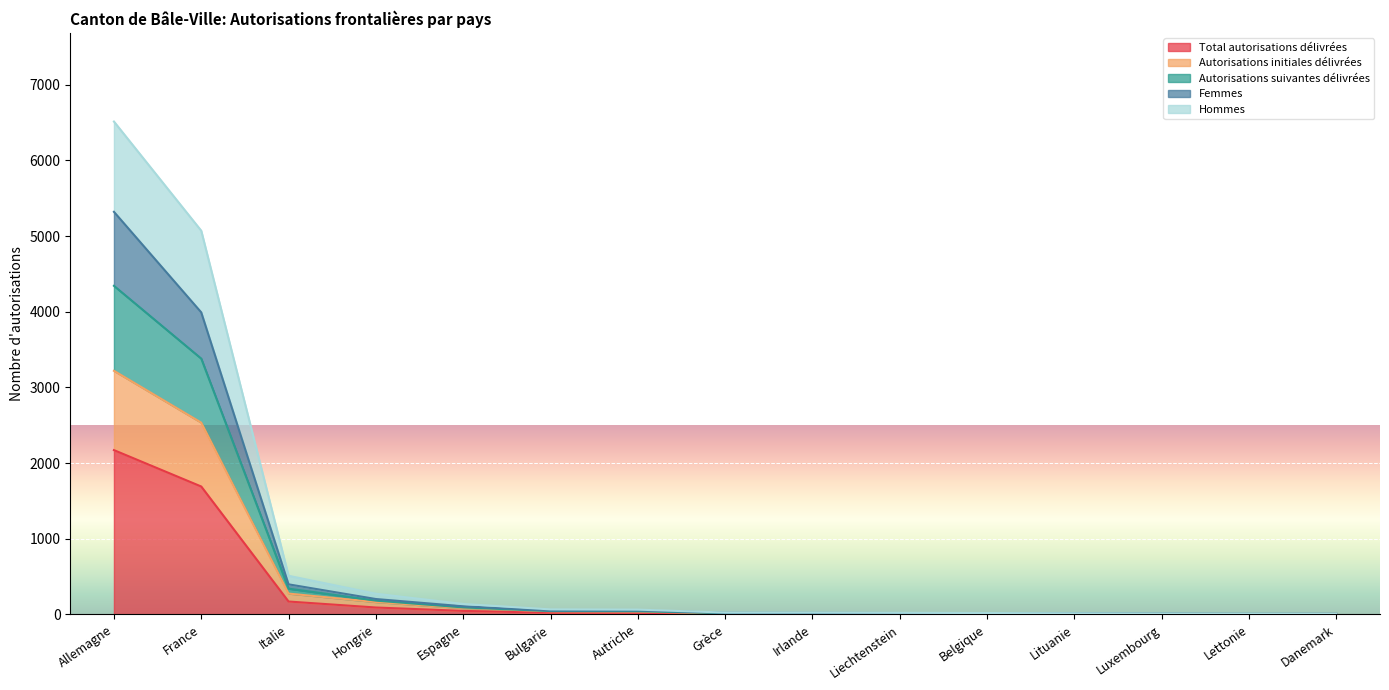

At how many categories does at least one series exceed 5328?

1